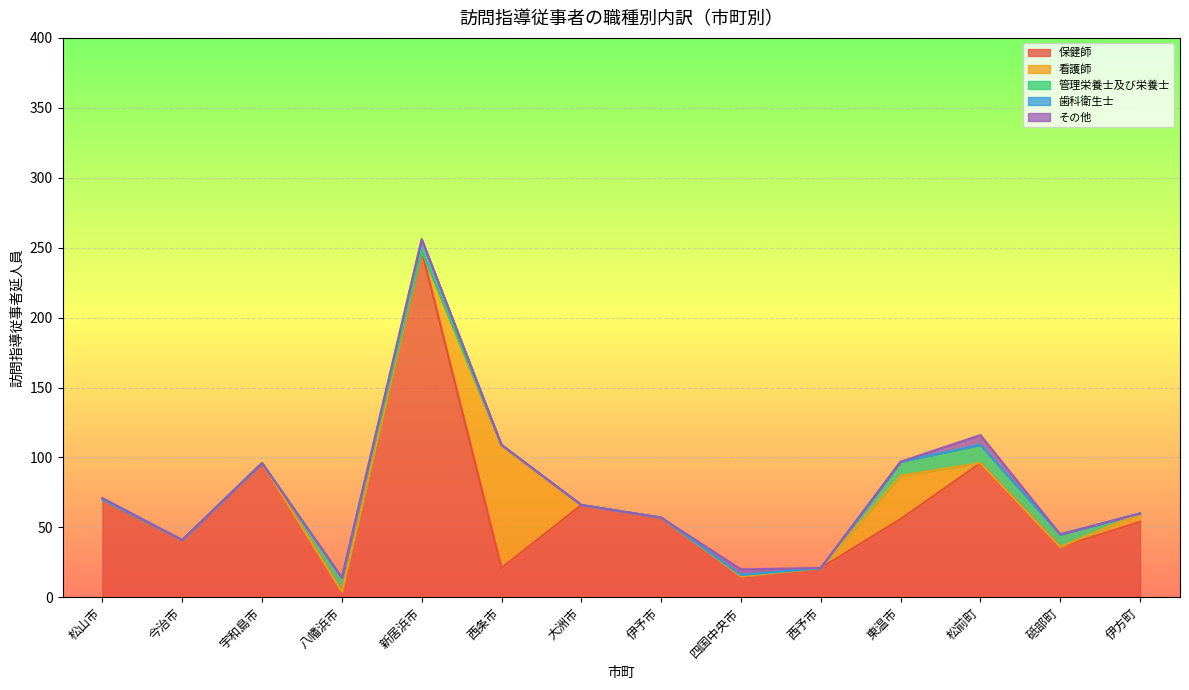

Reading left to right, transcribe all the data shown in this chart.

保健師: 70	41	96	4	248	21	66	57	15	21	56	96	36	54
看護師: 0	0	0	0	0	87	0	0	0	0	31	0	0	6
管理栄養士及び栄養士: 0	0	0	10	0	1	0	0	1	0	10	13	9	0
歯科衛生士: 0	0	0	0	8	0	0	0	0	0	0	0	0	0
その他: 1	0	0	0	0	0	0	0	4	0	0	7	0	0